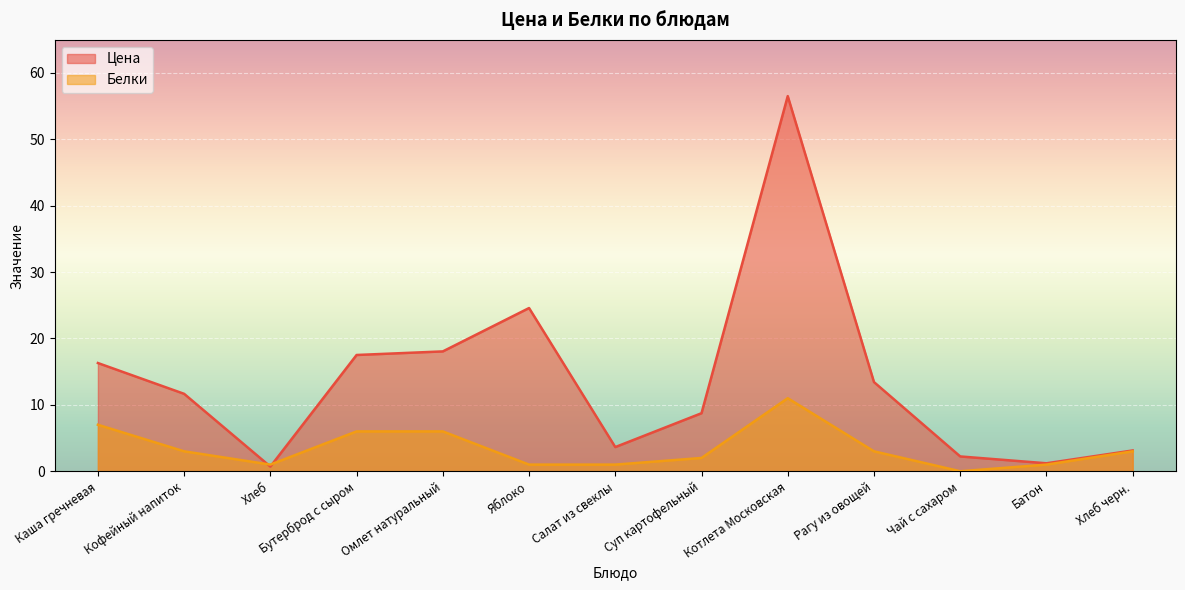

Read the Белки value at Батон.

1.0